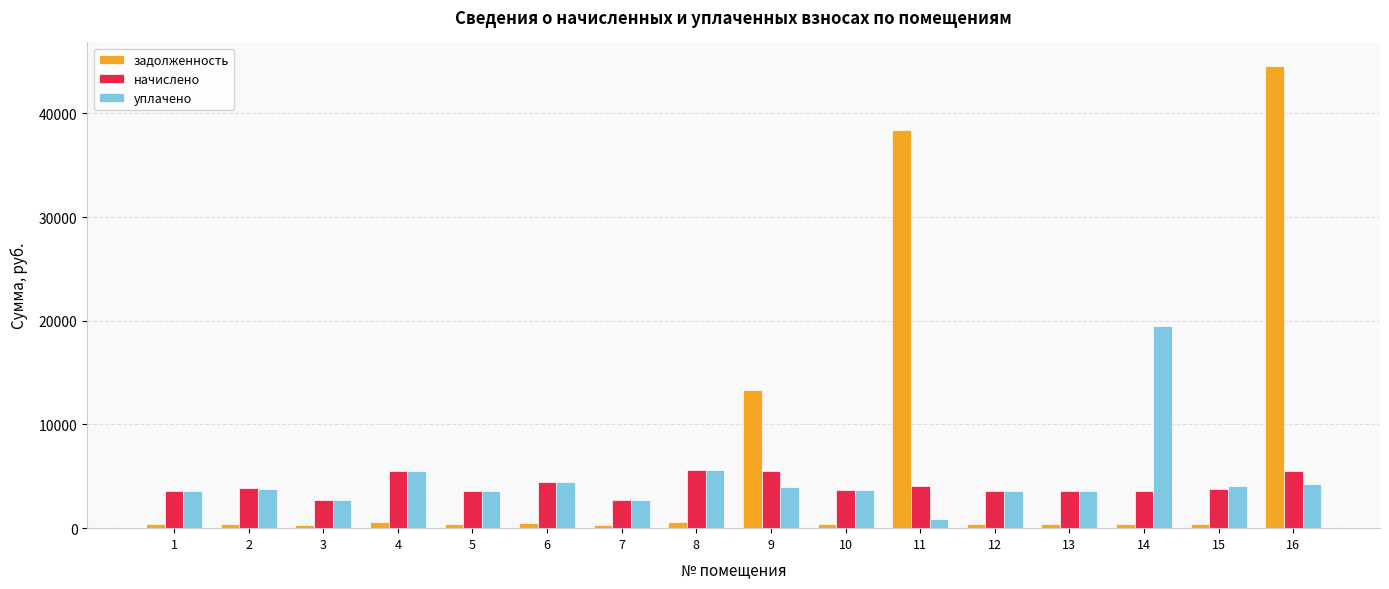

The value of задолженность at 3 is 304.0. True or false?

True